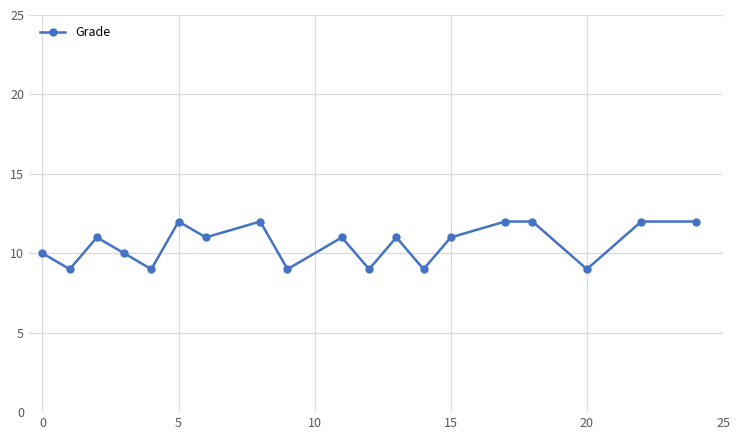

What is the minimum value shown in the chart?

9